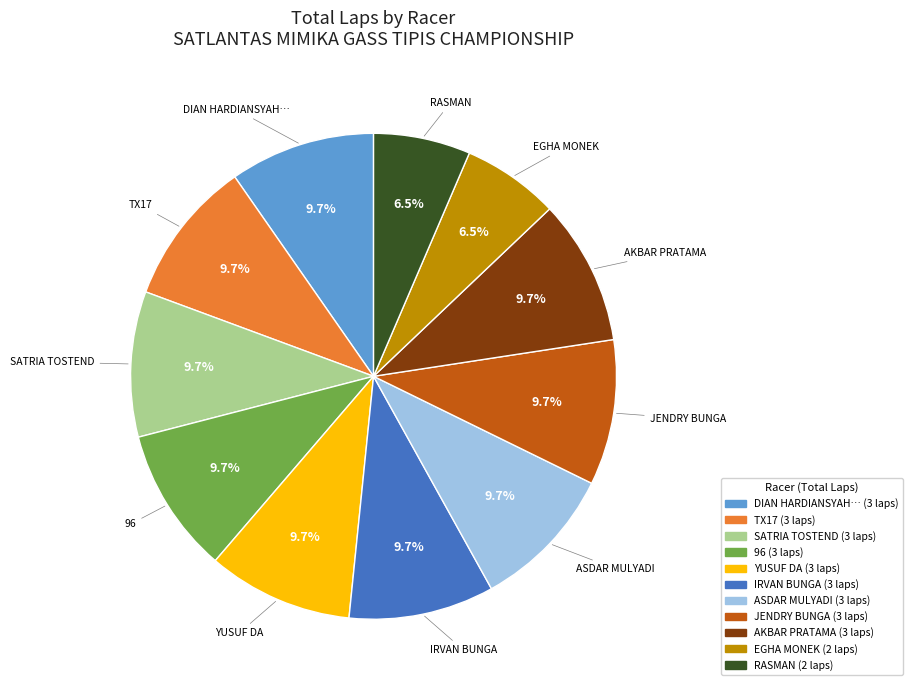

Is there any slice that represents more than half of the pie?

No